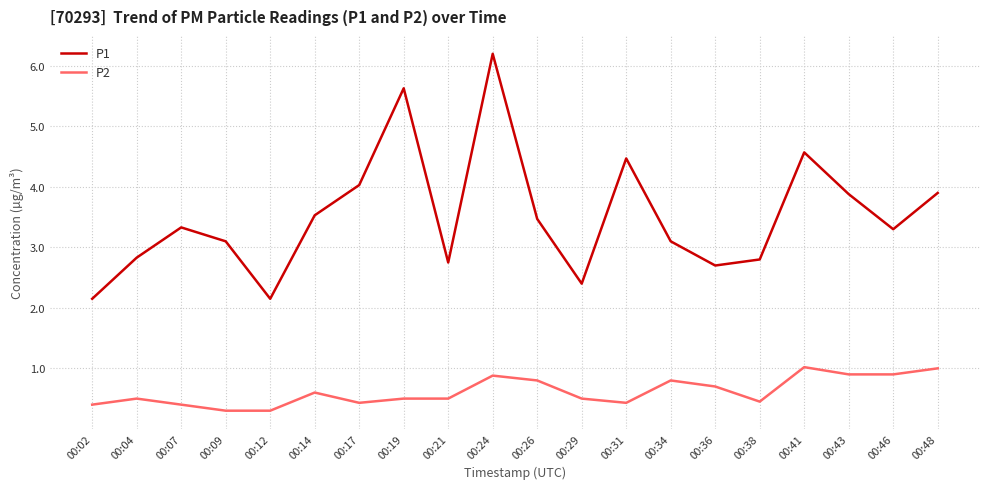

Which series has the widest spread of values?

P1